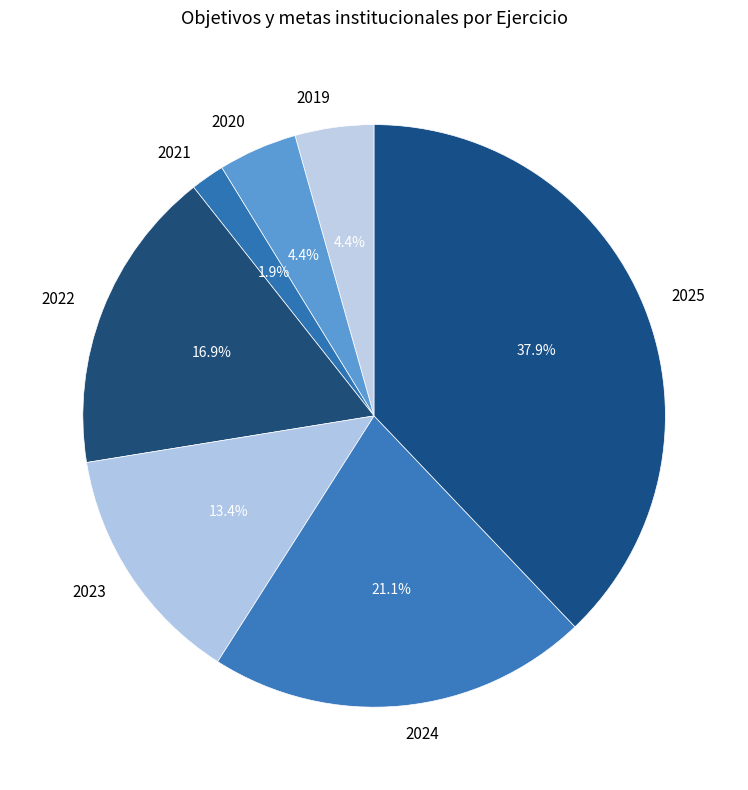

Between 2025 and 2019, which is larger?

2025